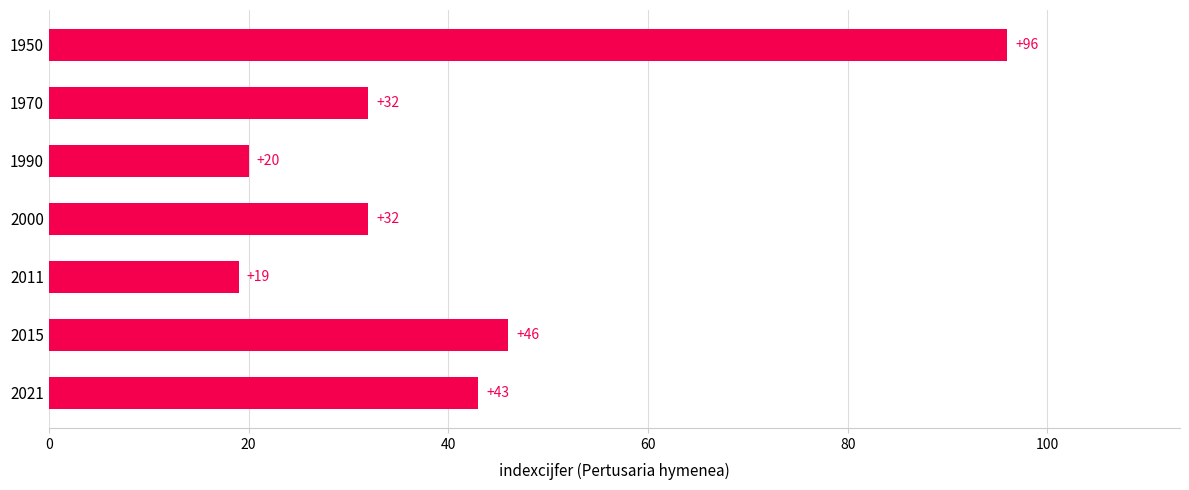

True or false: the data shows 32 at 1970.

True